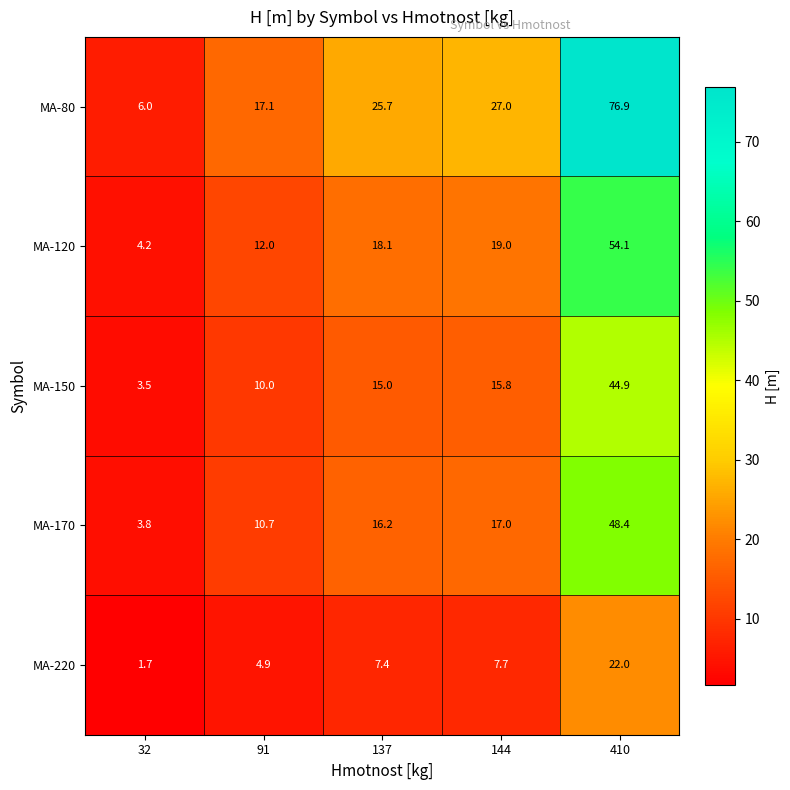

Is it true that MA-220 equals 7.4 at 137?

True